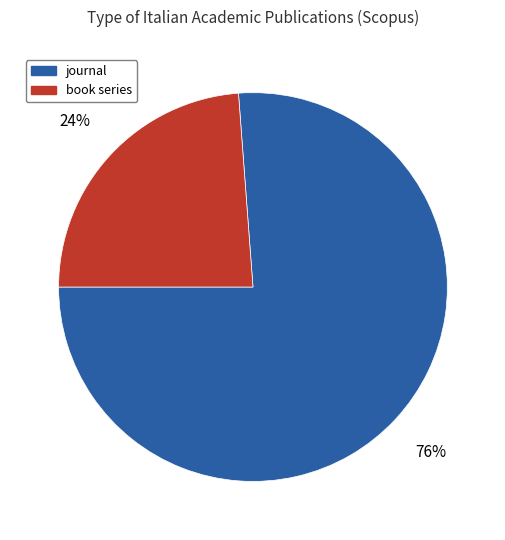

Is the sum of journal and book series greater than half?

Yes